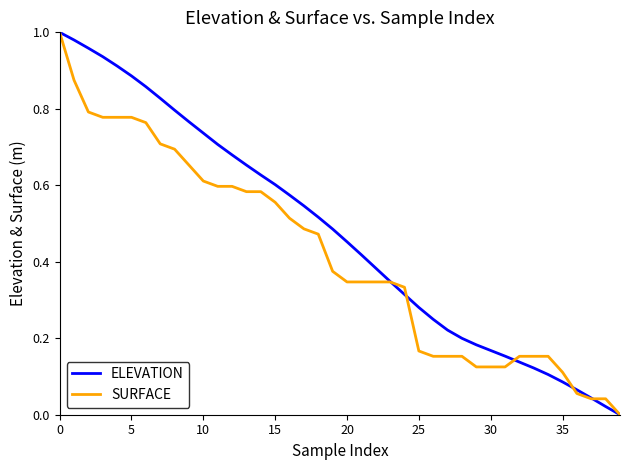

Which series has the largest total across all categories?

ELEVATION